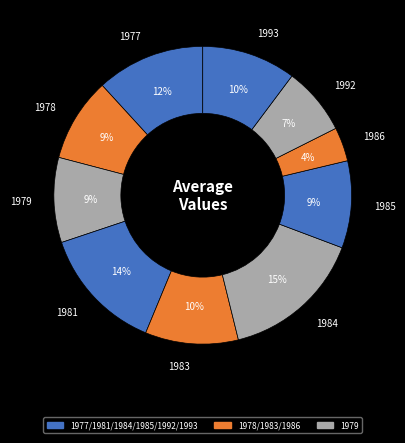

To the nearest percent, what portion does 1979 represent?

9%